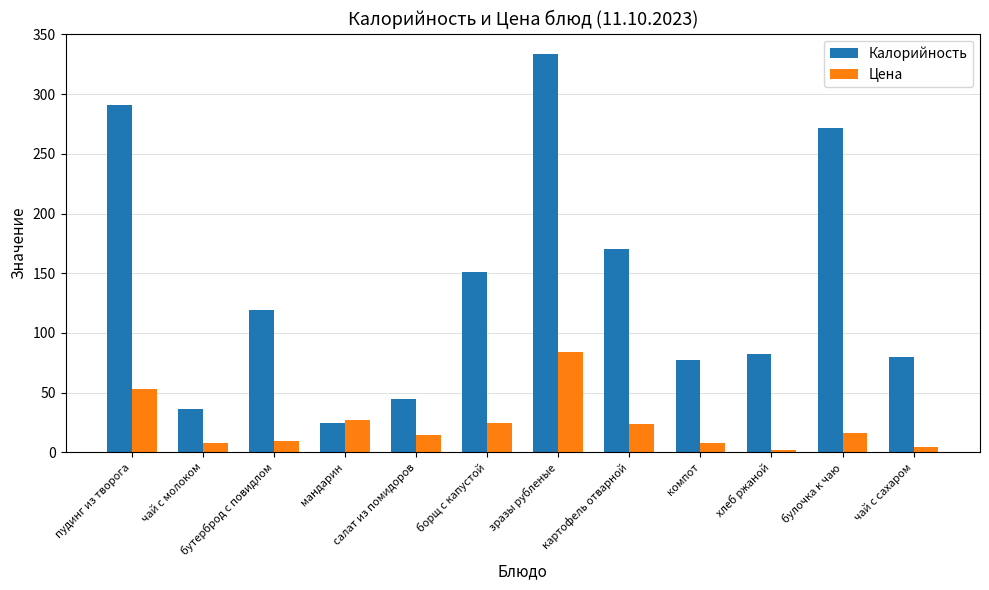

What is the total value across all series at чай с молоком?

43.9